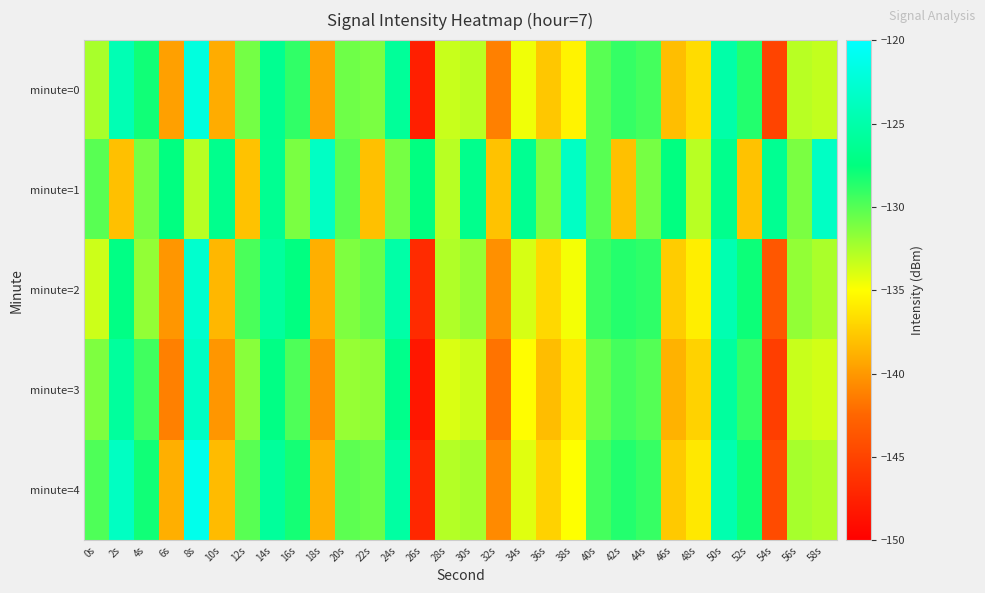

List the series in order of their peak value, lowest first.

minute=3, minute=1, minute=2, minute=0, minute=4